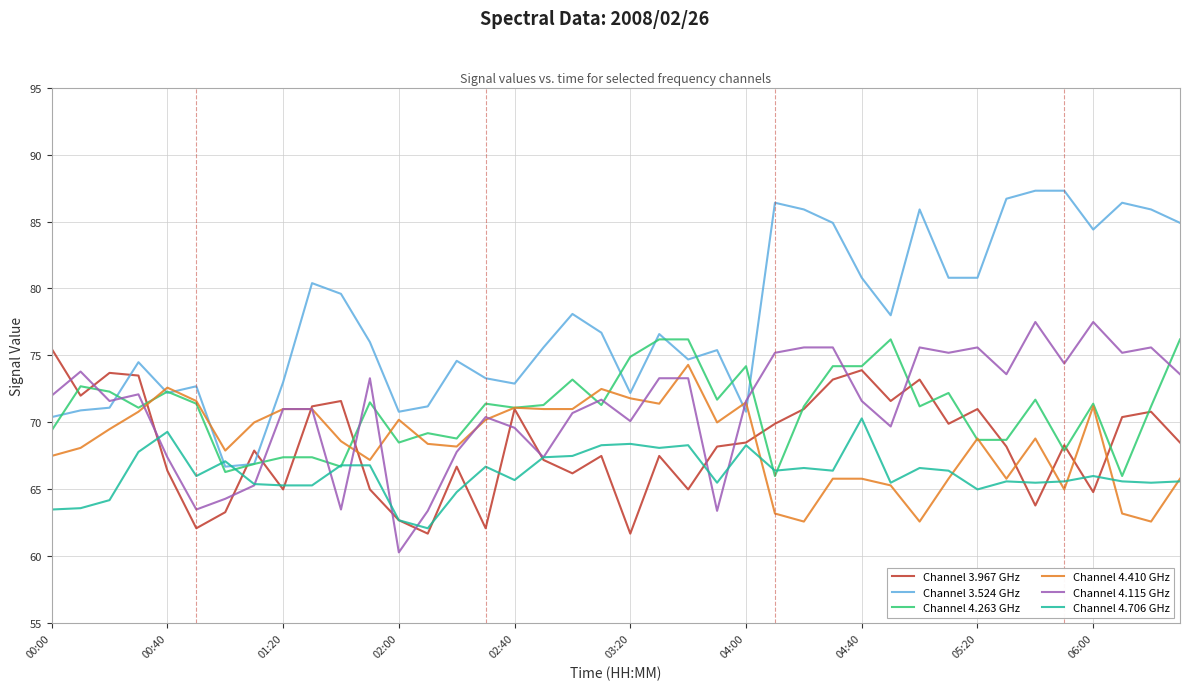

Which series has the widest spread of values?

Channel 3.524 GHz